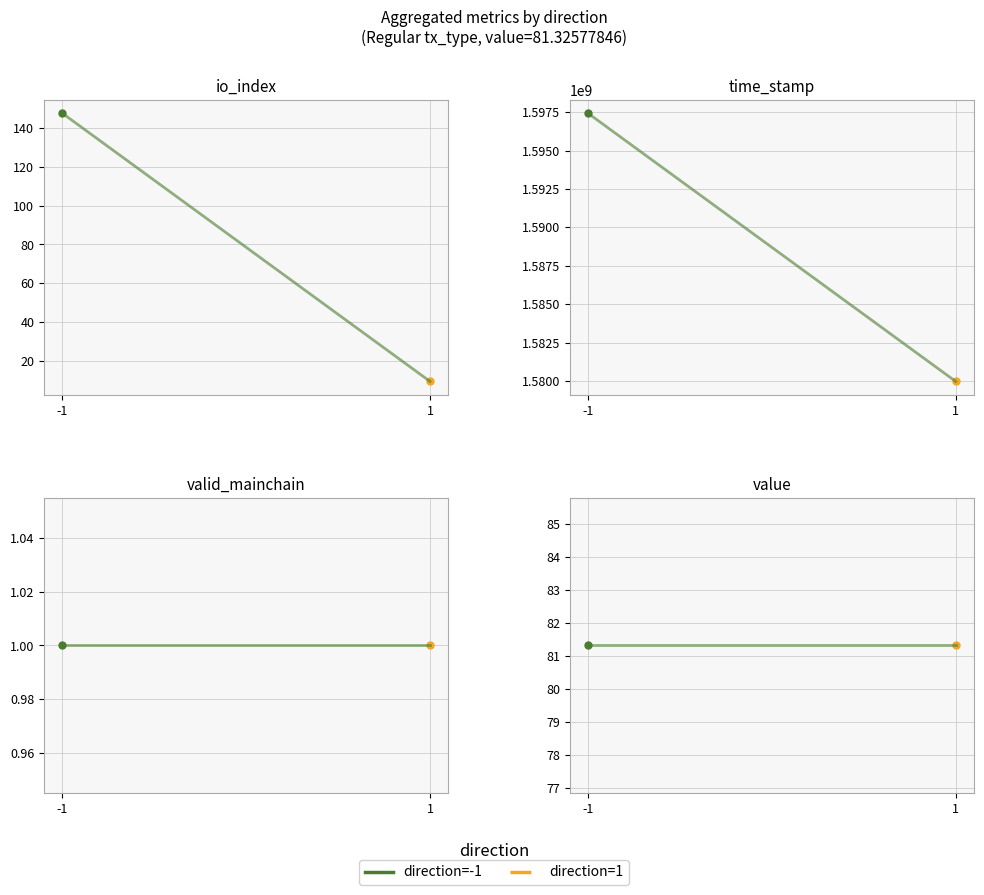

True or false: time_stamp and io_index intersect in this chart.

False